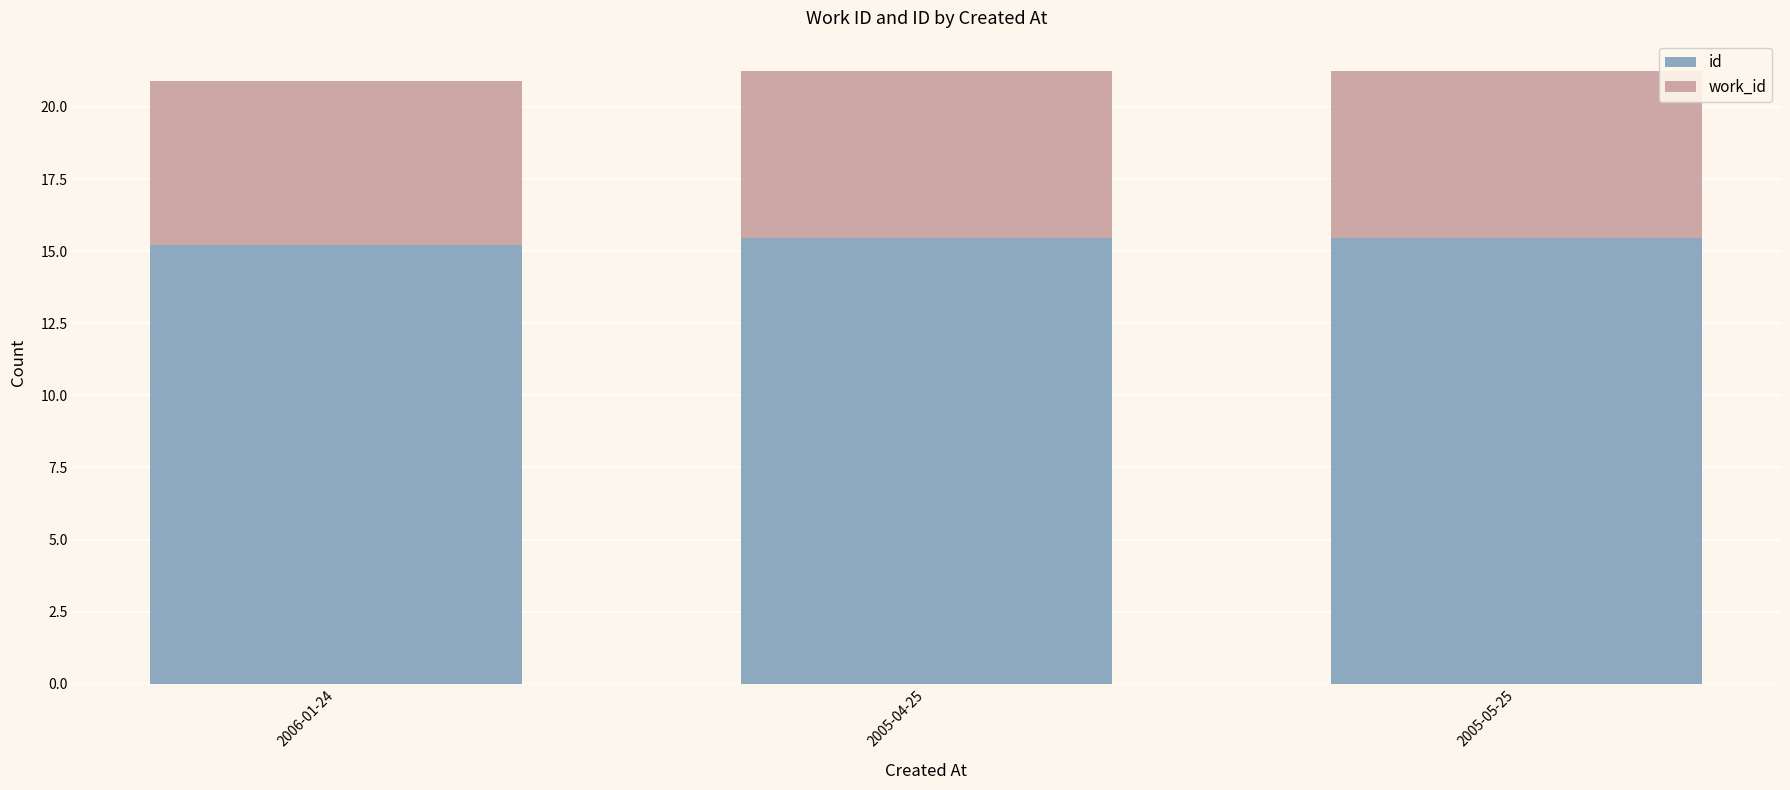

Is it true that id equals 26.9 at 2005-05-25?

False